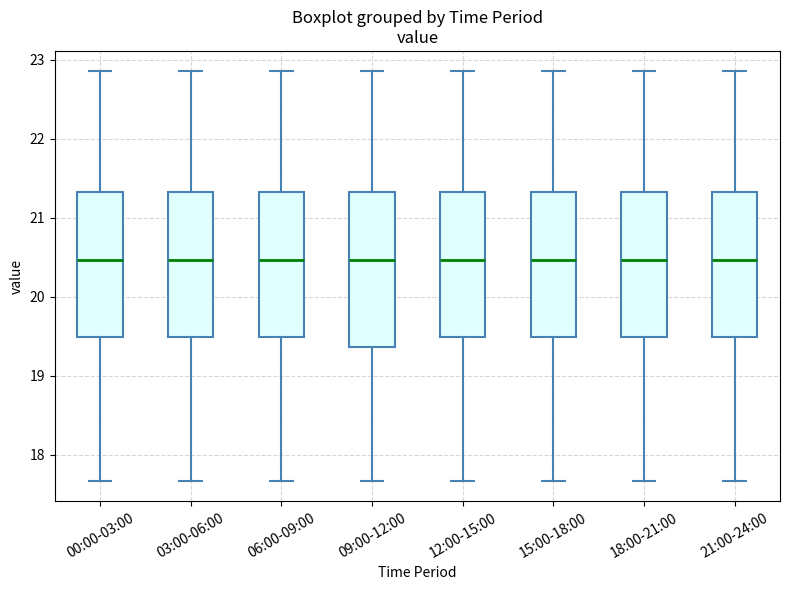

Where does the upper whisker of the box for 03:00-06:00 end on the y-axis? The values are not printed on the chart, so give them approximately, as read against the axis.

22.9